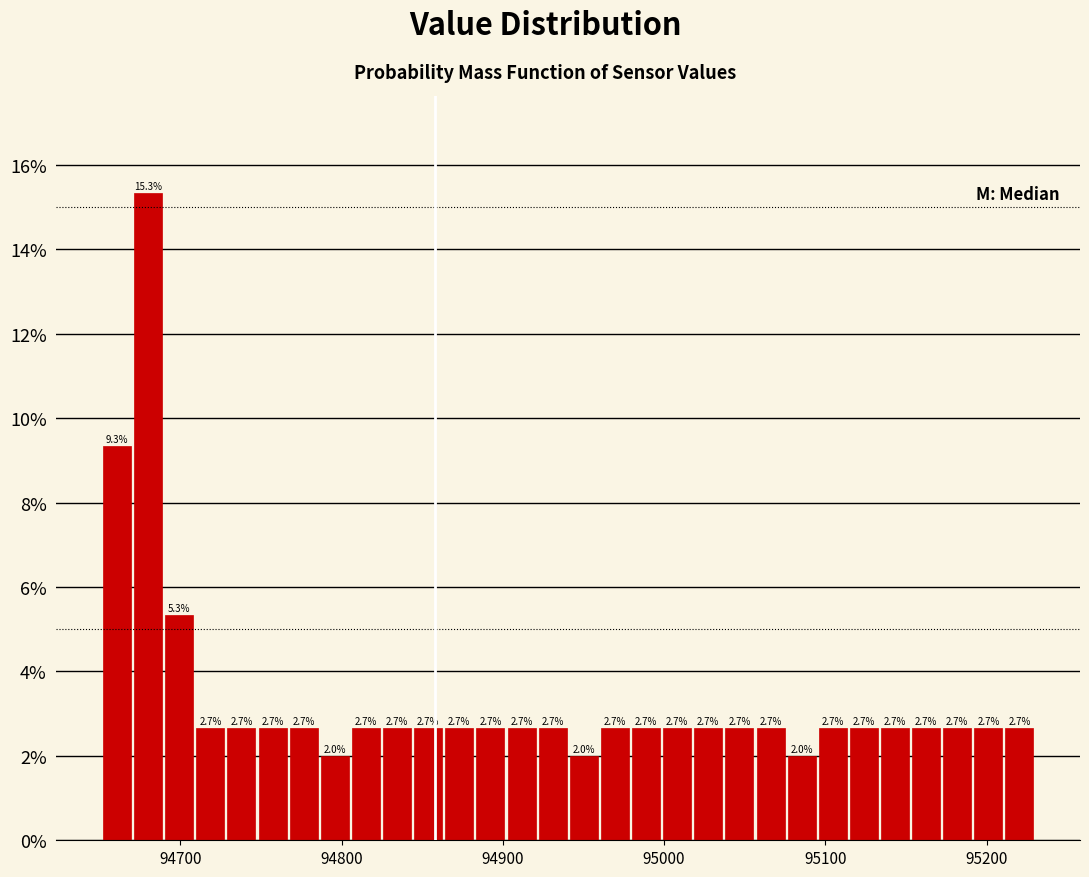

Around what value on the x-axis is the tallest bar? Give the approximate position of its centre, as read against the axis.

94680